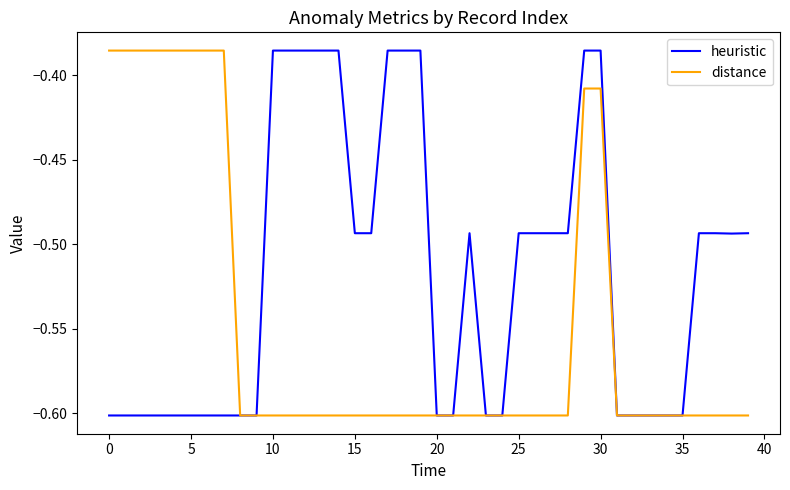

Rank the series by their average value, from highest to lowest.

heuristic, distance